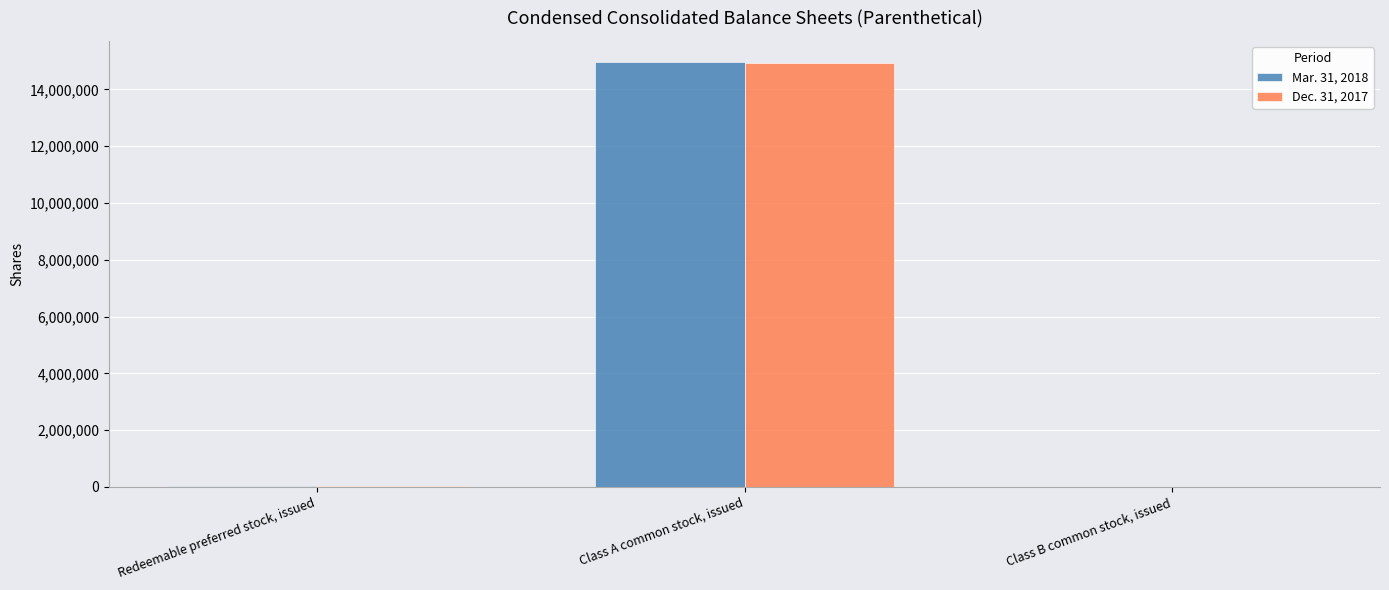

How many categories are shown in the chart?

3